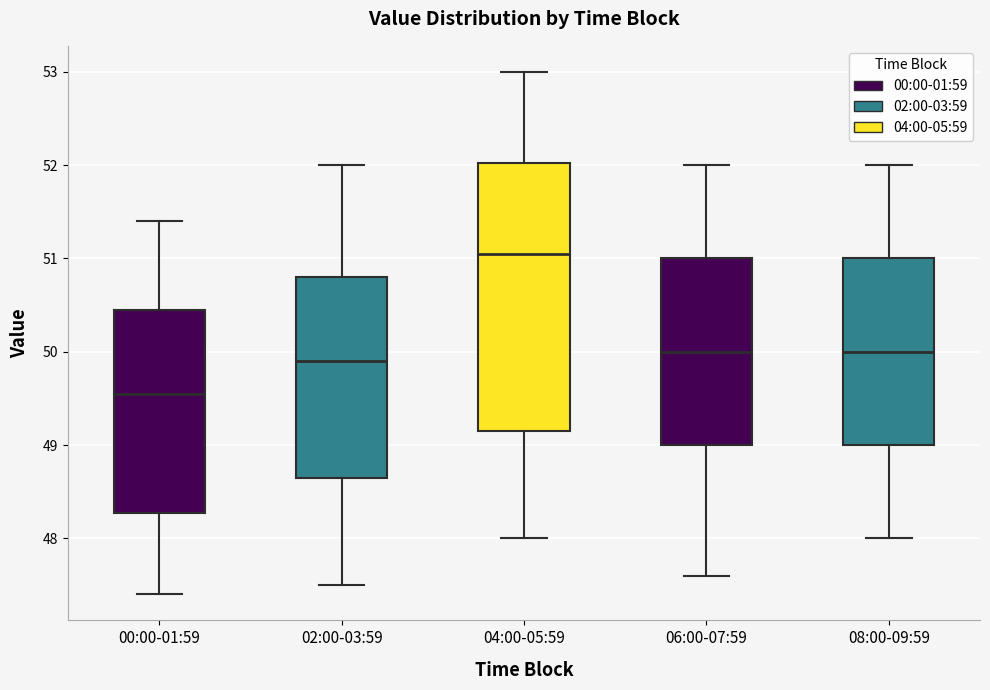

Which box has the lowest median line?

00:00-01:59